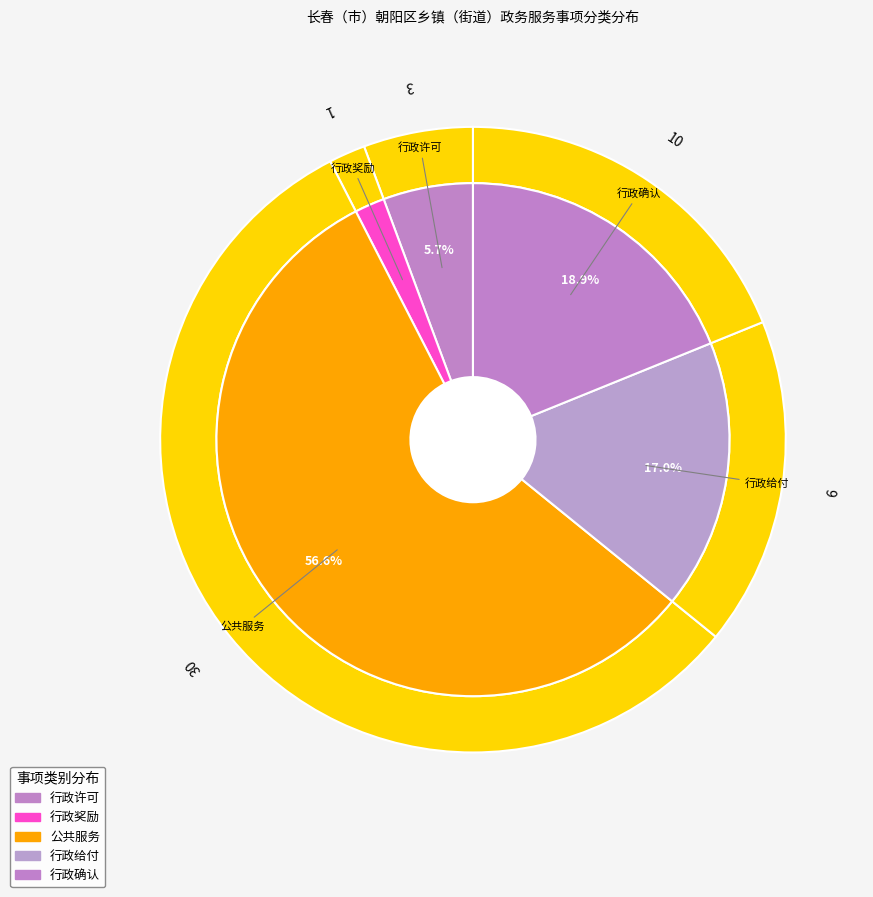

What is the change in value from 行政许可 to 行政确认?

+7